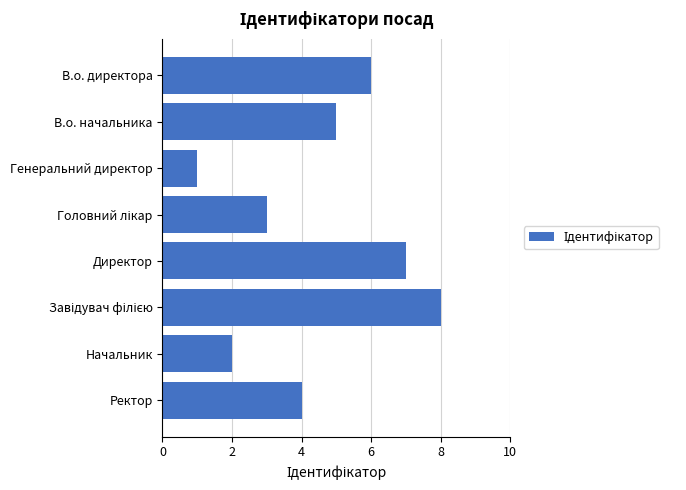

The value at Начальник is 2. True or false?

True